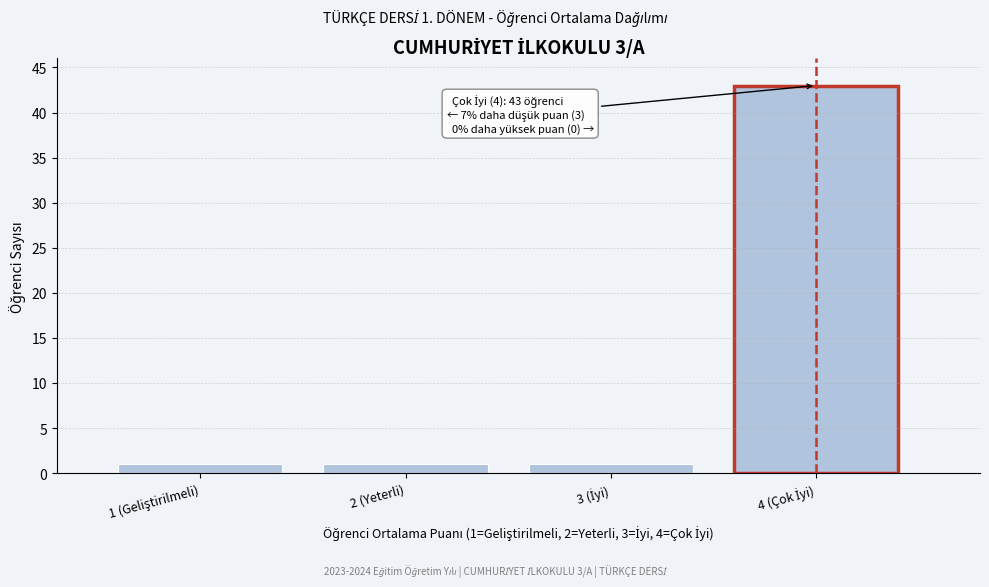

Reading left to right, extract all data points from this chart.

1	1	1	43